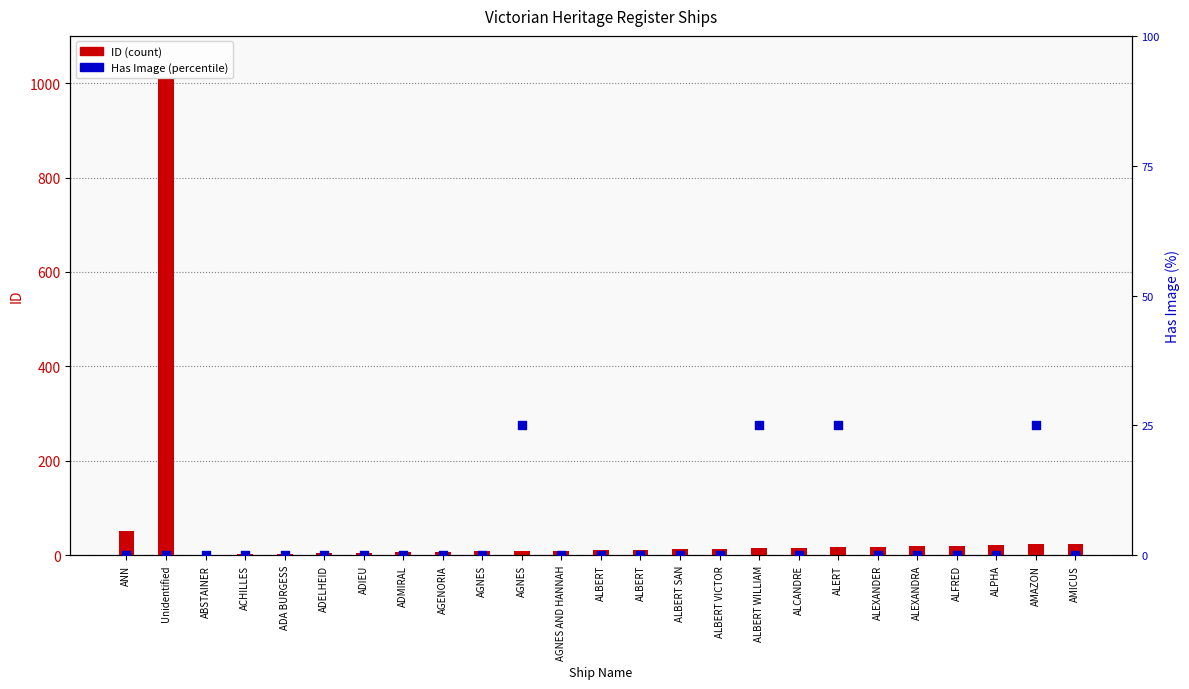

Which series has the largest Y range (max minus min)?

ID